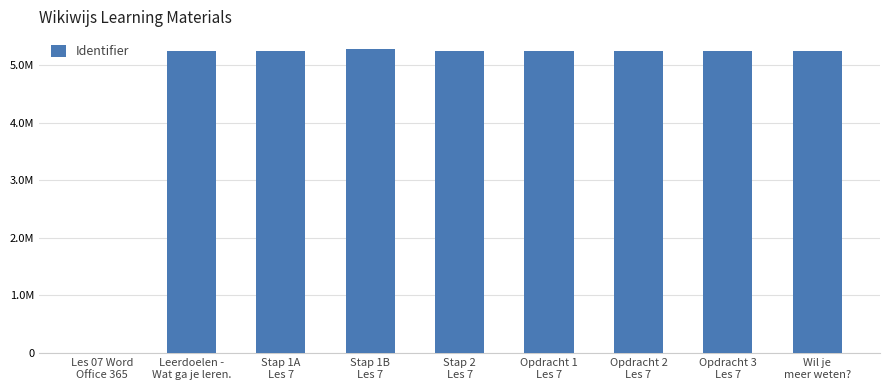

Reading left to right, extract all data points from this chart.

0	5245283	5245286	5271630	5245293	5245290	5245297	5245300	5245302